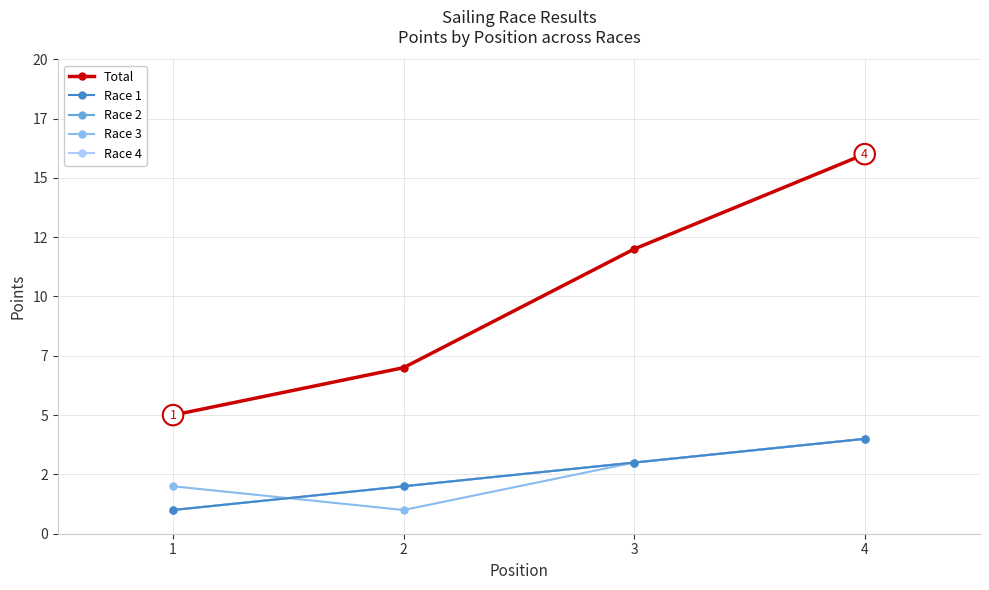

What is the value of the Race 1 point at the 1st from the left?

1